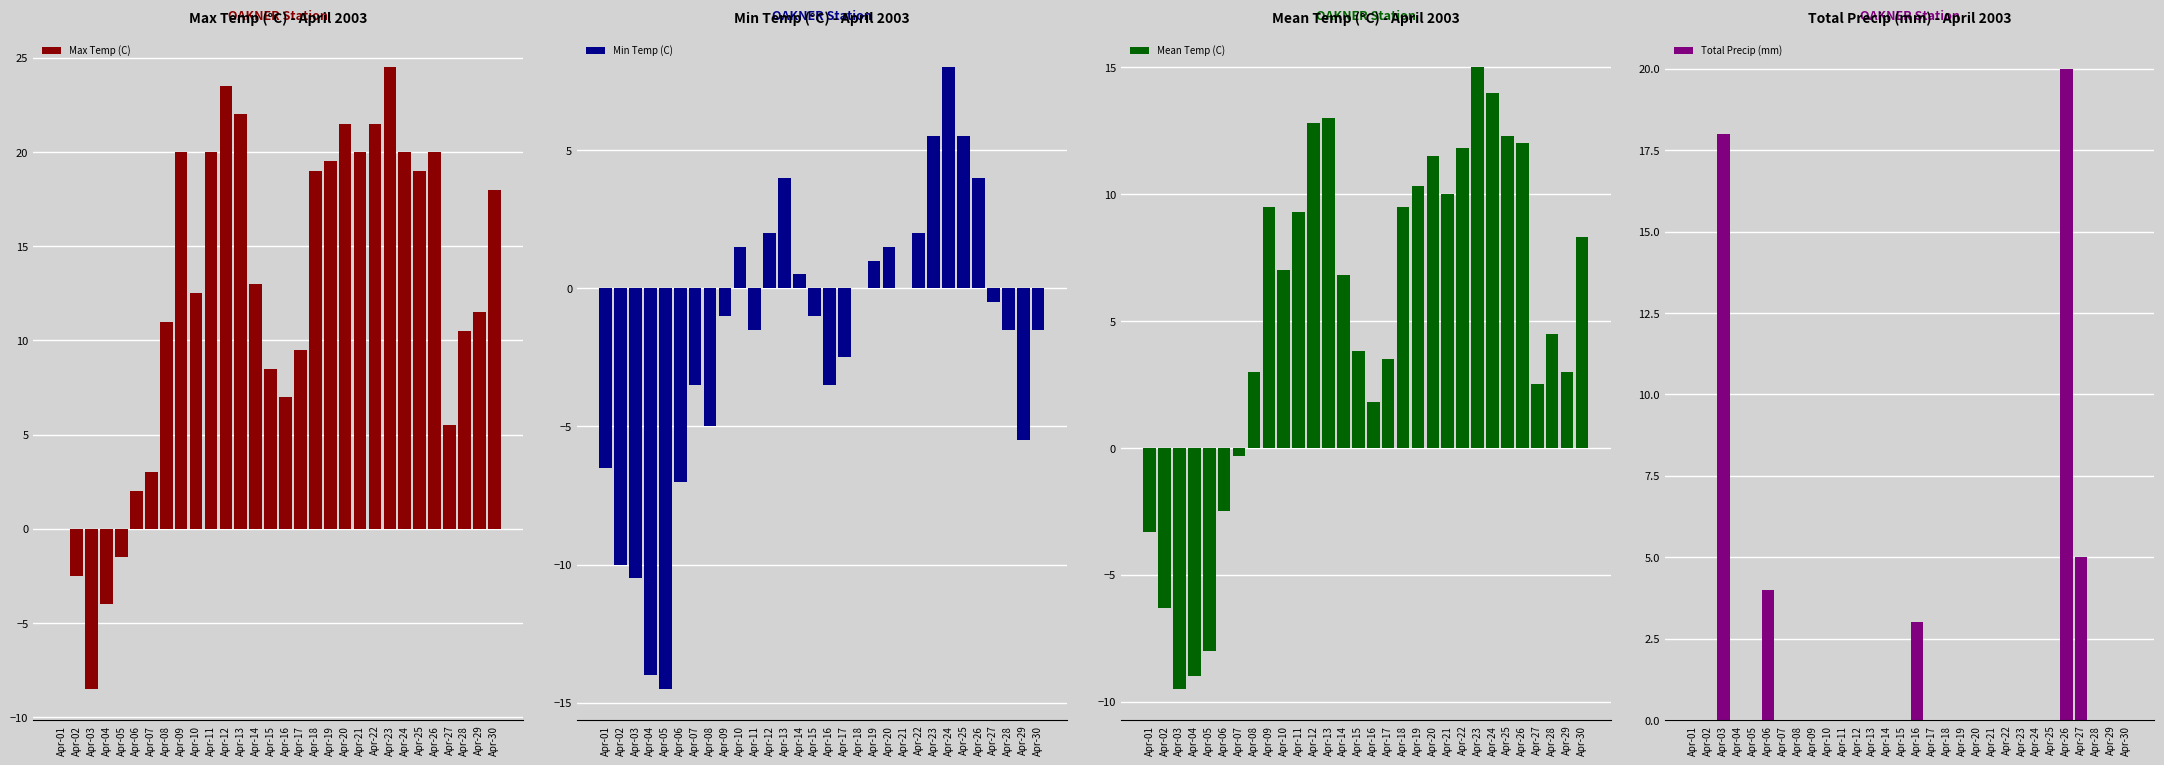

What is the average value of the Total Precip (mm) series?

1.7